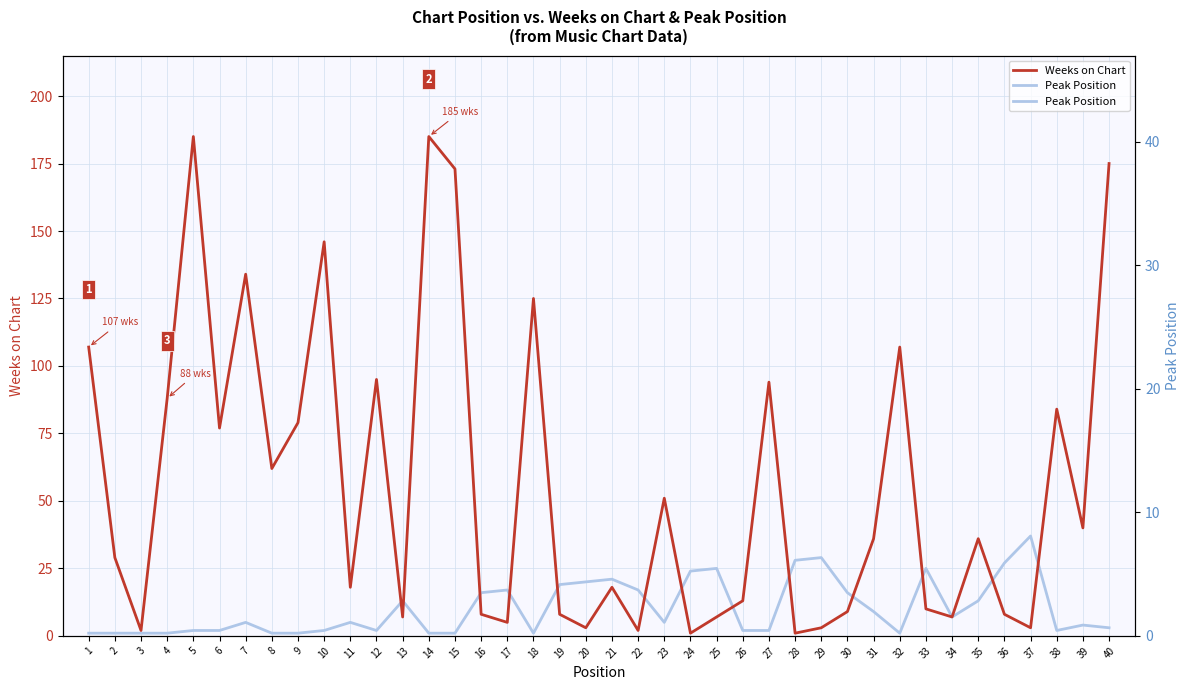

What is the sum of the Weeks on Chart values at 15 and 34?

180